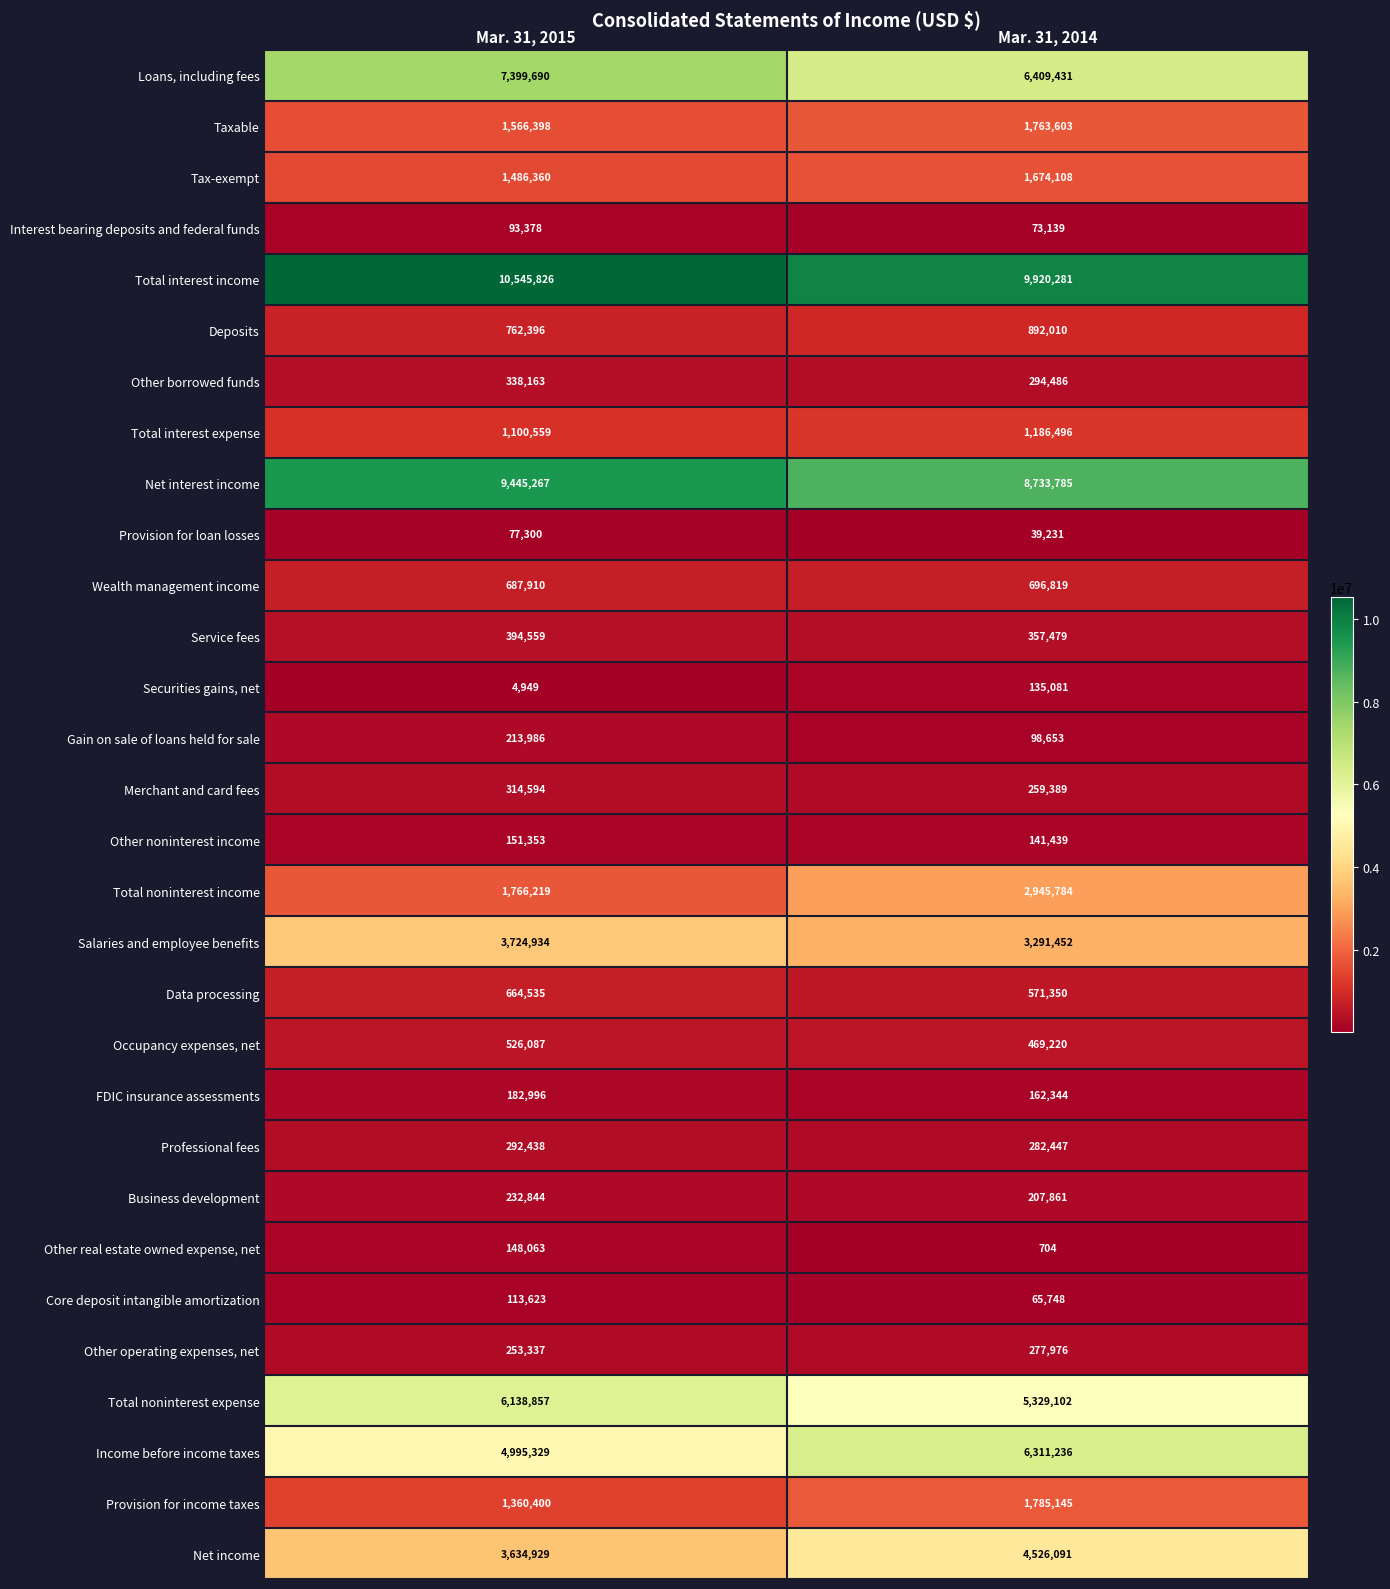

How many data points does each series have?

2